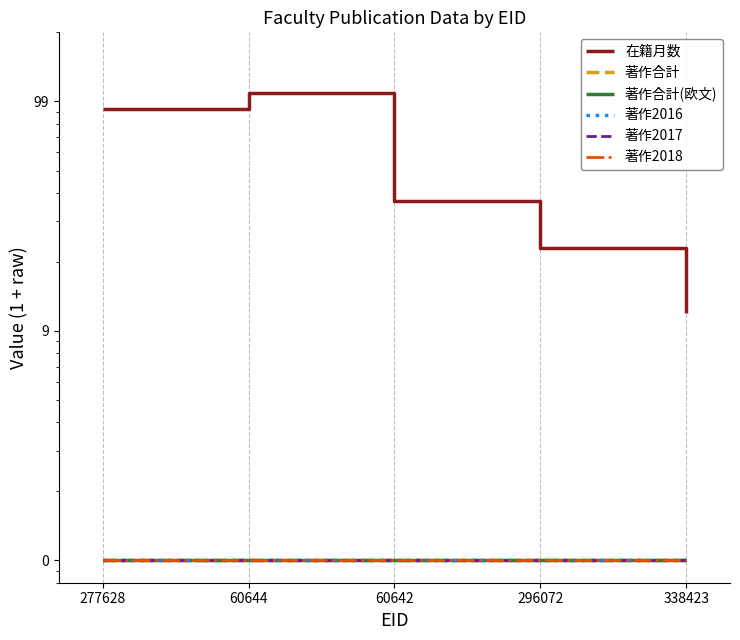

What is the label of the 5th point from the right?

277628